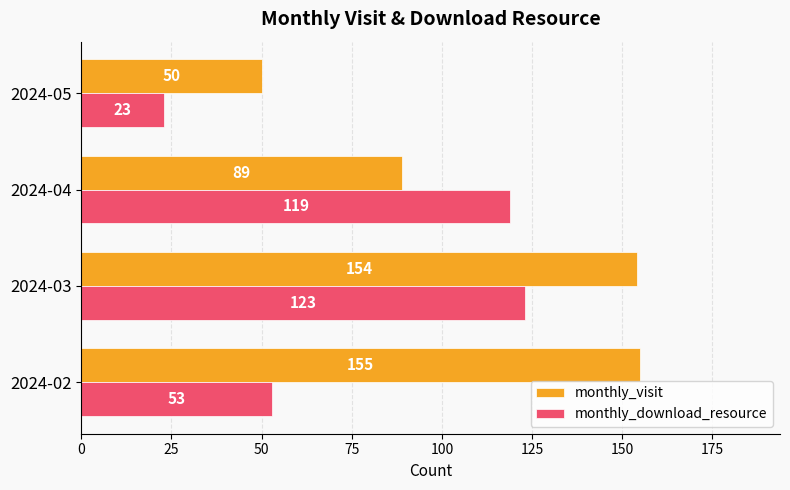

Is the value of monthly_download_resource at 2024-03 greater than the value of monthly_visit at 2024-02?

No